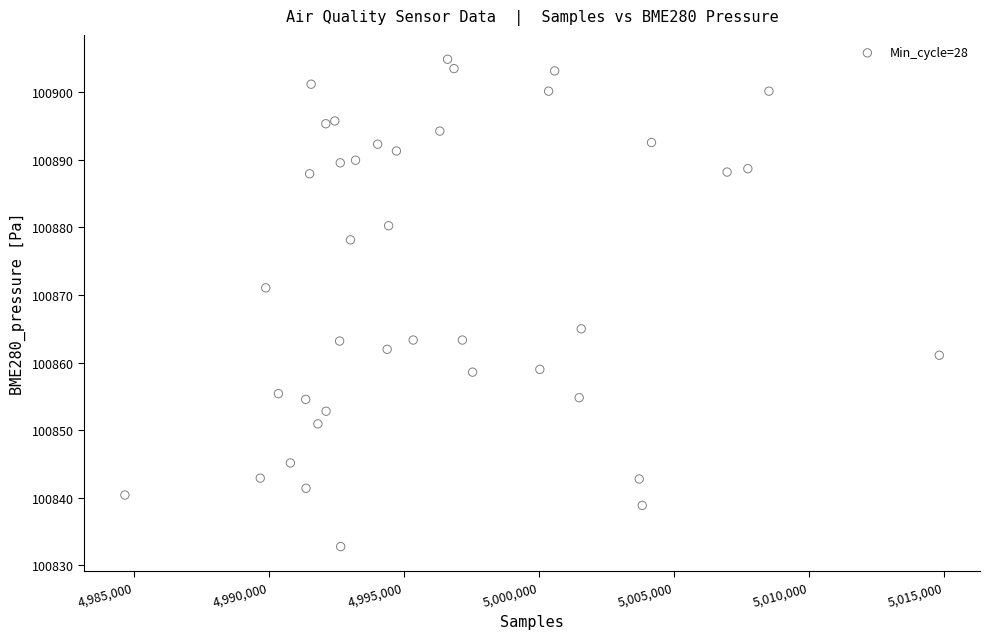

What is the range of Y values (max minus min)?

72.1